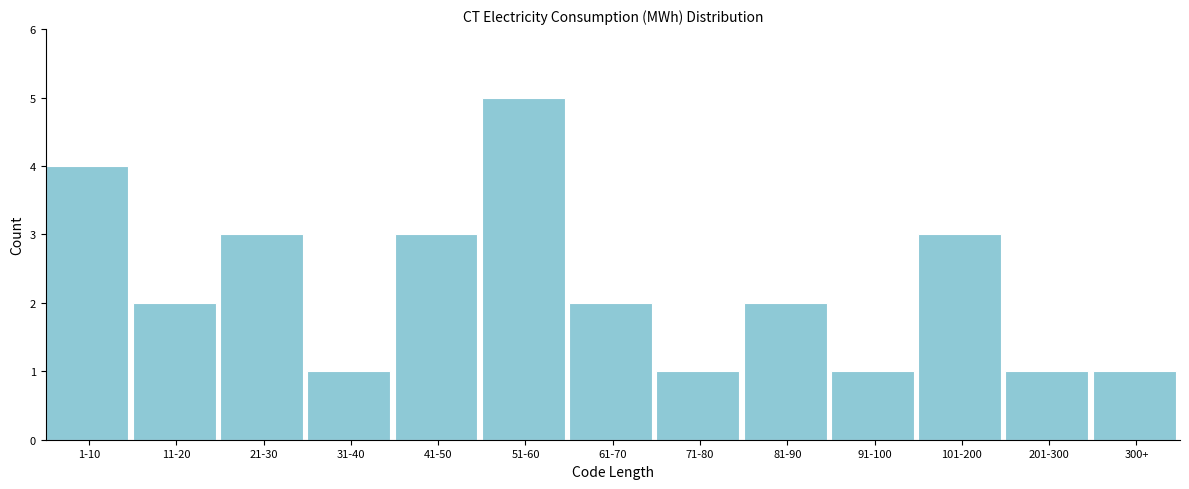

Reading right to left, transcribe all the data shown in this chart.

300+=1	201-300=1	101-200=3	91-100=1	81-90=2	71-80=1	61-70=2	51-60=5	41-50=3	31-40=1	21-30=3	11-20=2	1-10=4